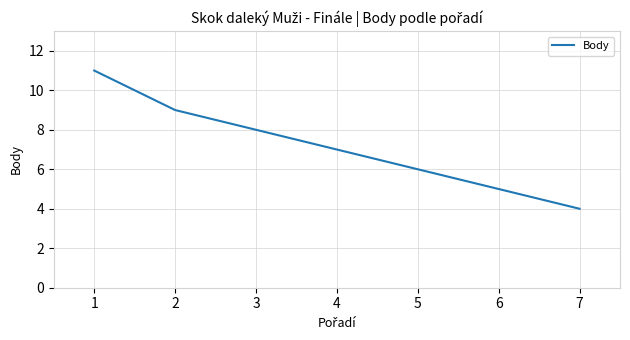

Which category has the highest value across all series?

1